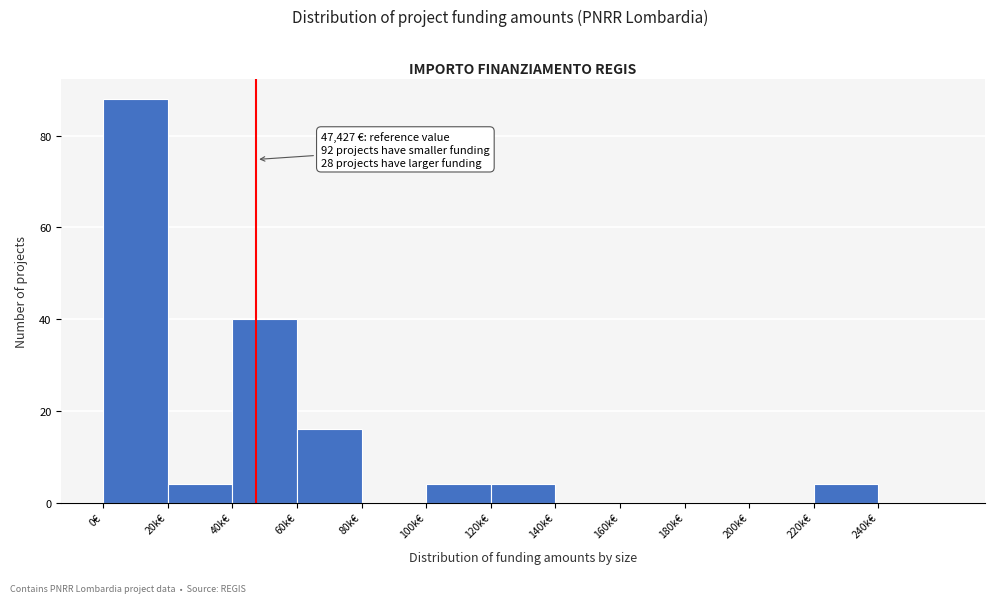

Reading right to left, transcribe all the data shown in this chart.

240k€=0	220k€=4	200k€=0	180k€=0	160k€=0	140k€=0	120k€=4	100k€=4	80k€=0	60k€=16	40k€=40	20k€=4	0€=88